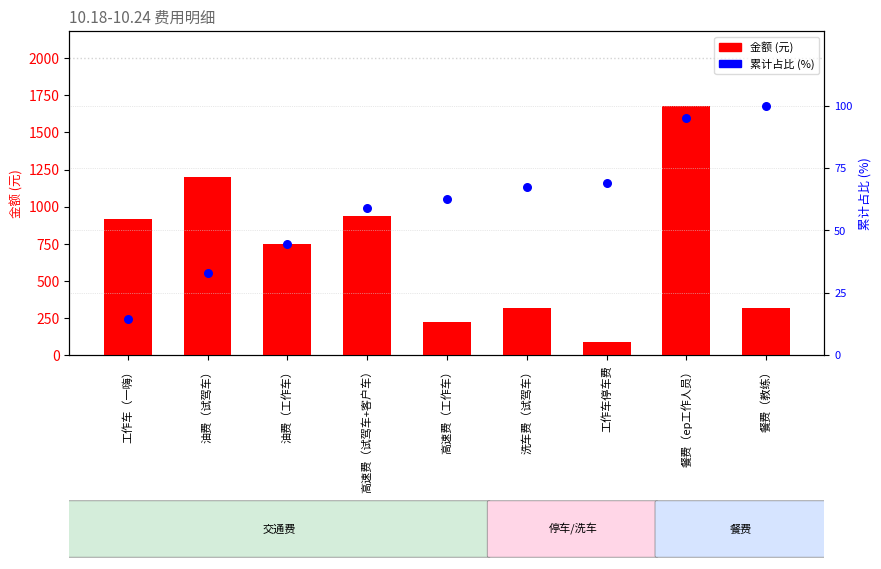

Is the value of 金额 (元) at 工作车（一嗨） greater than the value of 累计占比 (%) at 餐费（教练）?

Yes